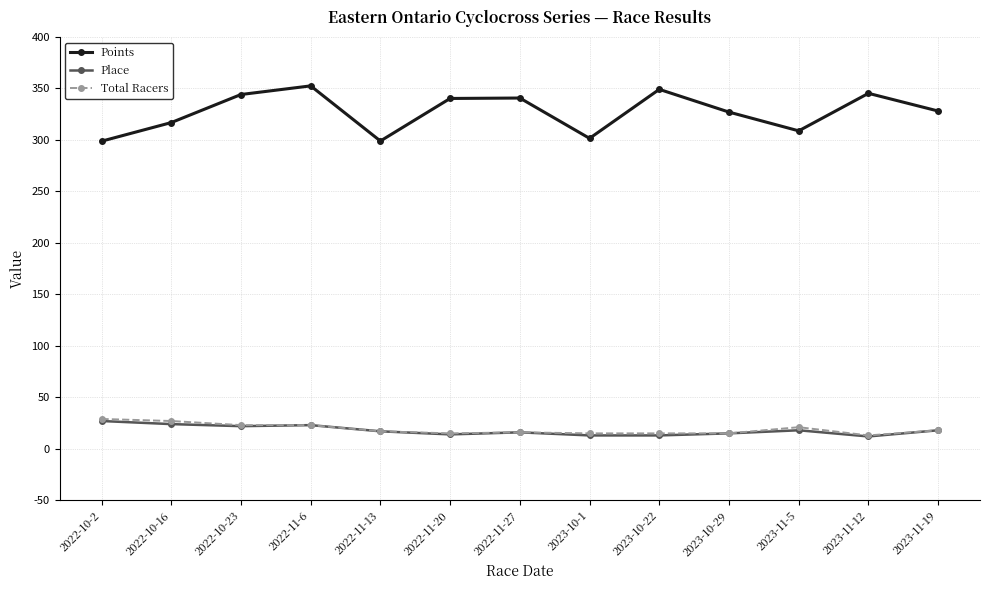

What is the minimum value shown in the chart?

12.0